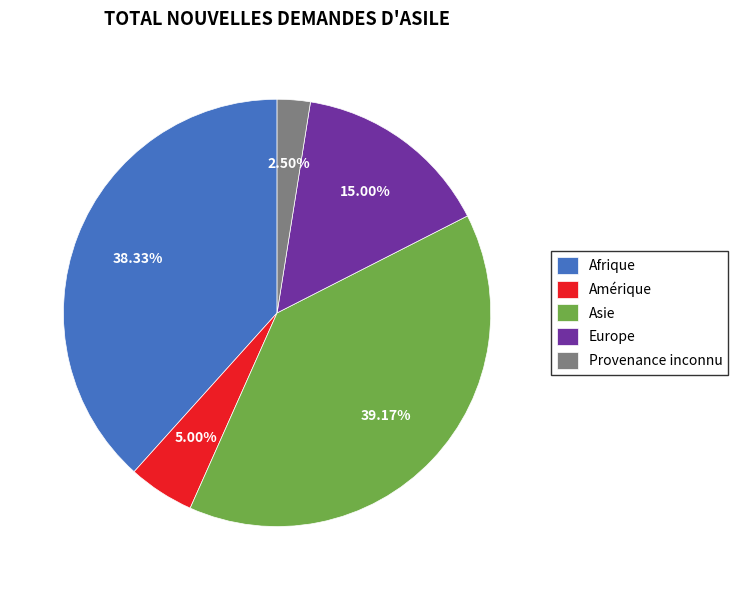

Rank the categories by value from highest to lowest.

Asie, Afrique, Europe, Amérique, Provenance inconnu